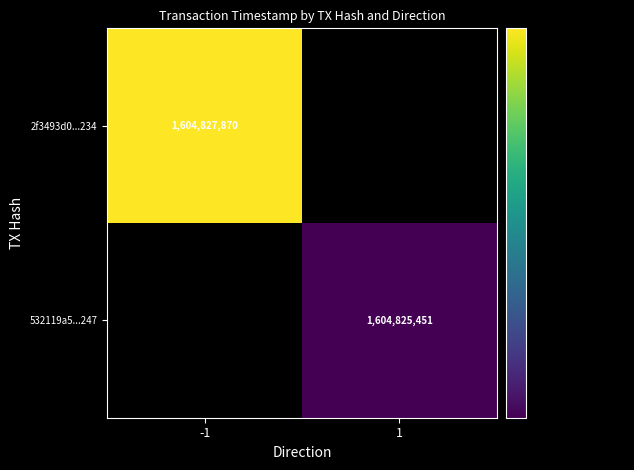

The value of 2f3493d0...234 at -1 is 1604827870. True or false?

True